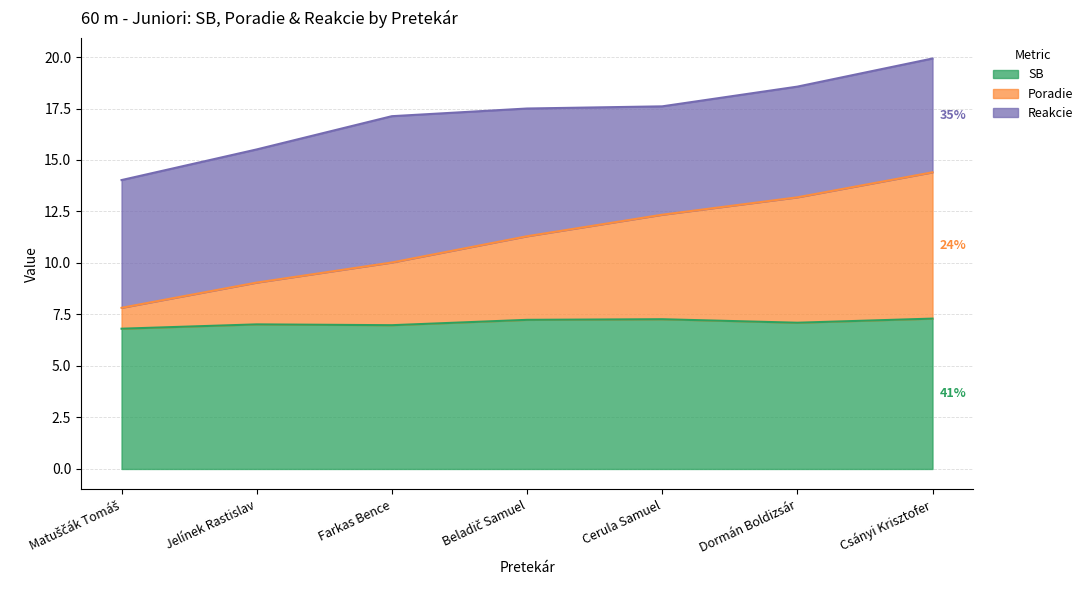

How many lines are shown in the chart?

3